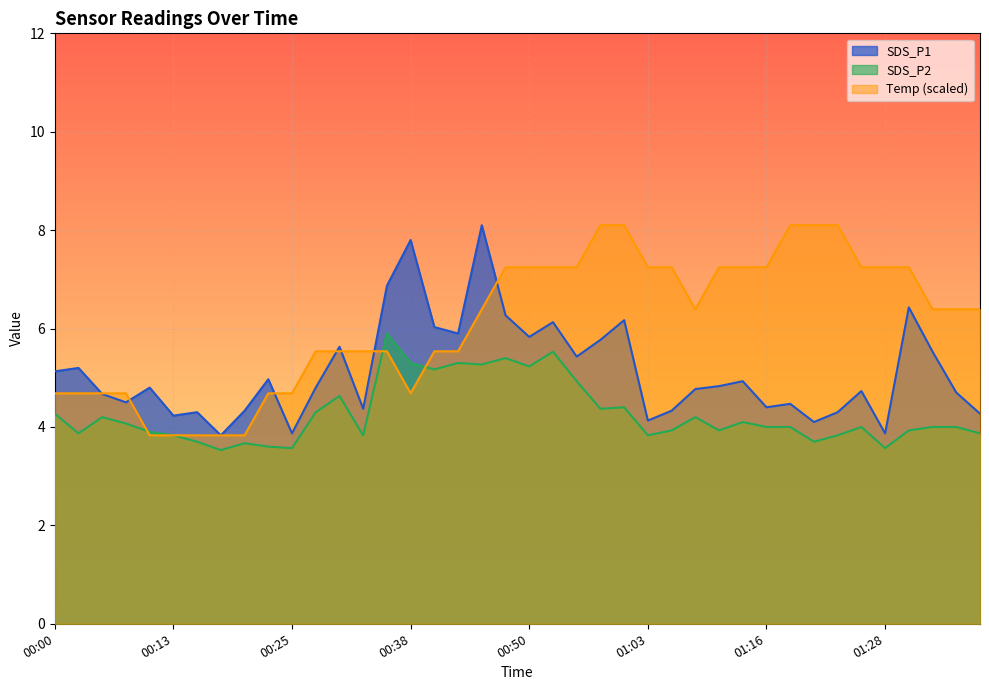

List the labels in order of SDS_P2 value, largest first.

00:35, 00:53, 00:48, 00:38, 00:43, 00:45, 00:50, 00:40, 00:55, 00:30, 01:00, 00:58, 00:28, 00:00, 00:05, 01:08, 01:13, 00:08, 01:16, 01:18, 01:26, 01:33, 01:36, 01:06, 01:11, 01:31, 00:10, 00:03, 01:39, 00:13, 00:33, 01:03, 01:23, 00:15, 01:21, 00:20, 00:23, 00:25, 01:28, 00:18